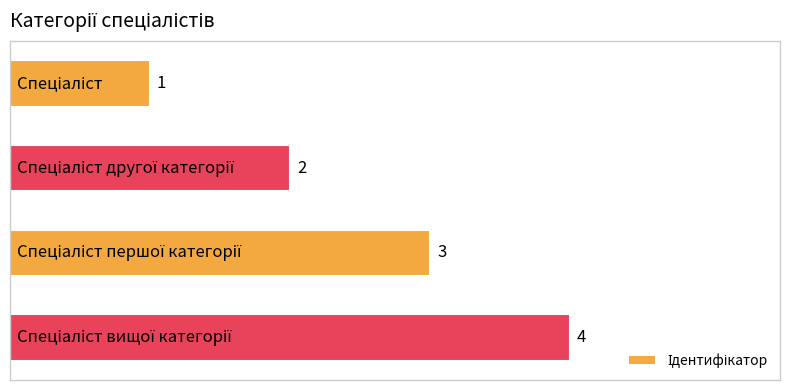

Are the bars horizontal?

Yes